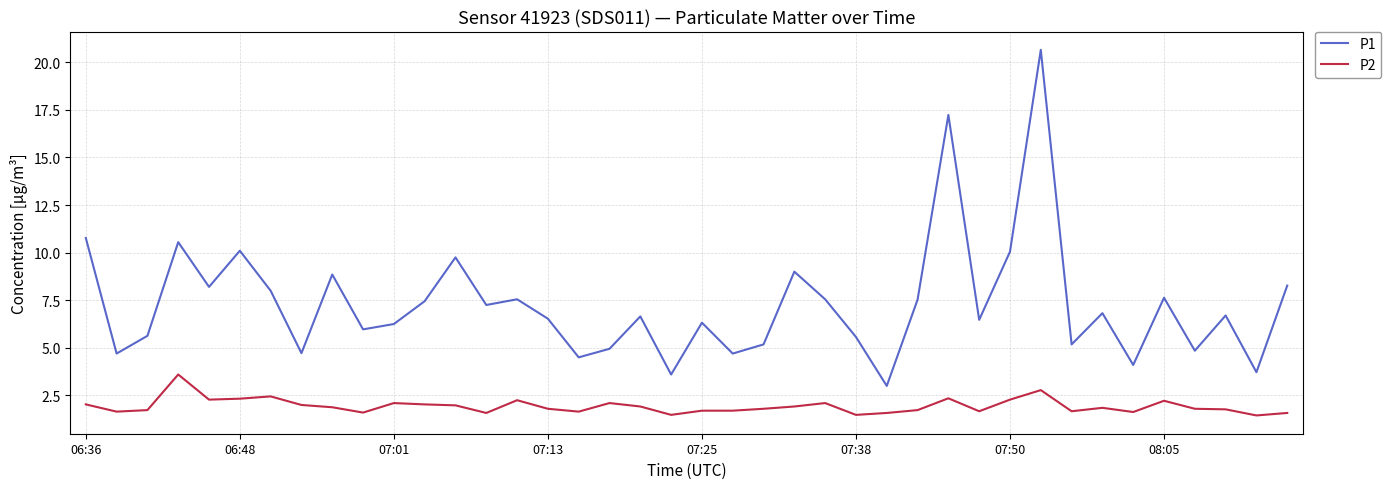

At how many categories does at least one series exceed 1?

40